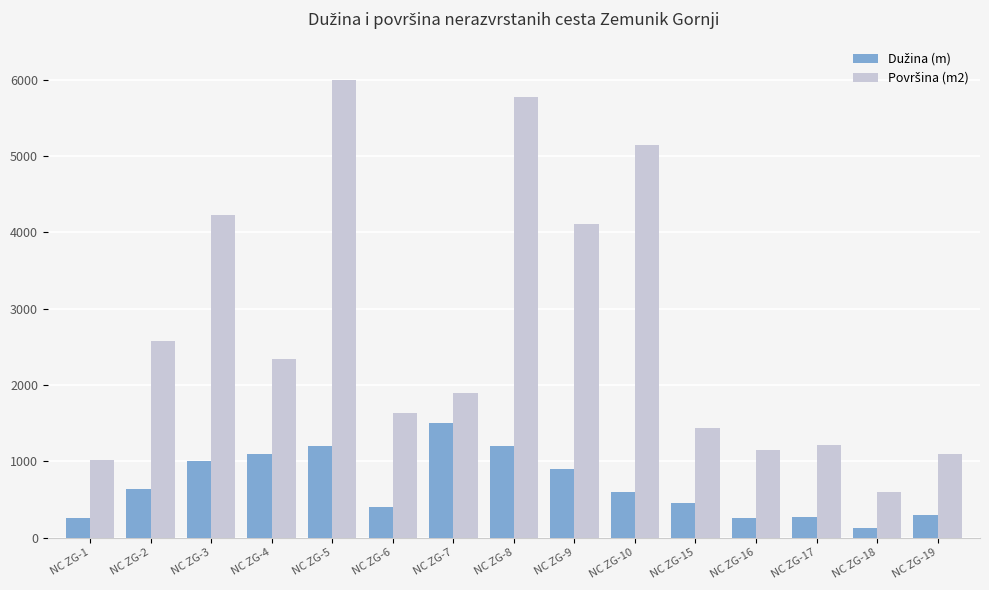

What is the total value across all series at NC ZG-10?

5743